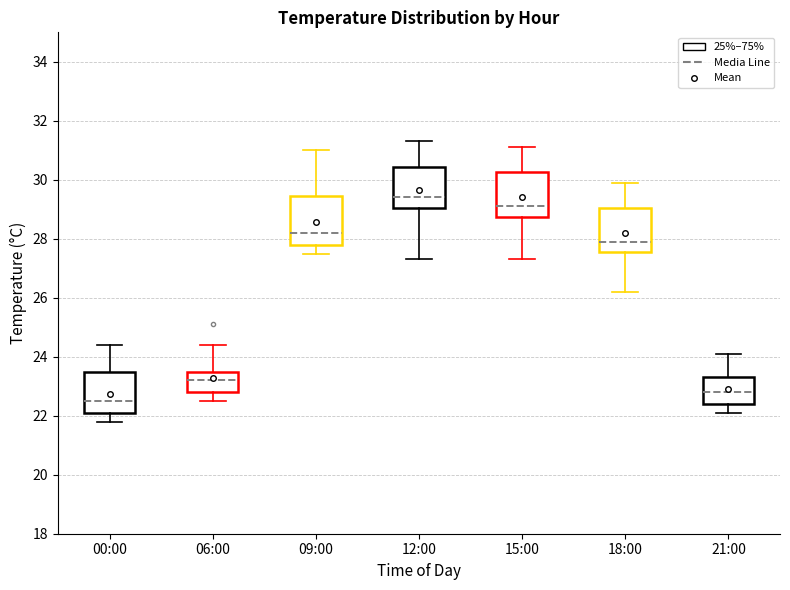

Where does the lower whisker of the box for 15:00 end on the y-axis? The values are not printed on the chart, so give them approximately, as read against the axis.

27.4